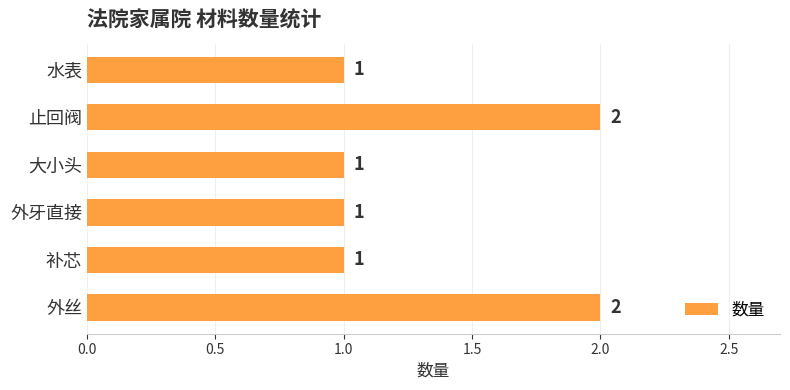

What is the greatest value displayed?

2